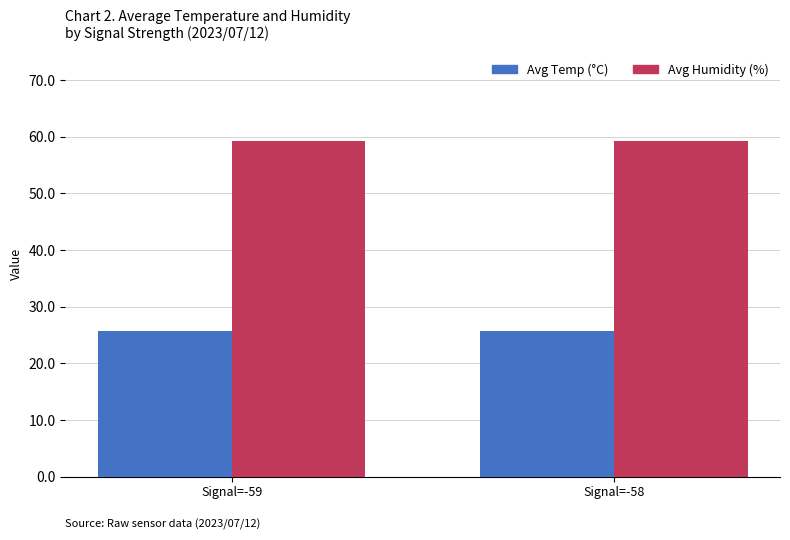

What is the difference between the highest and lowest values at Signal=-59?

33.7